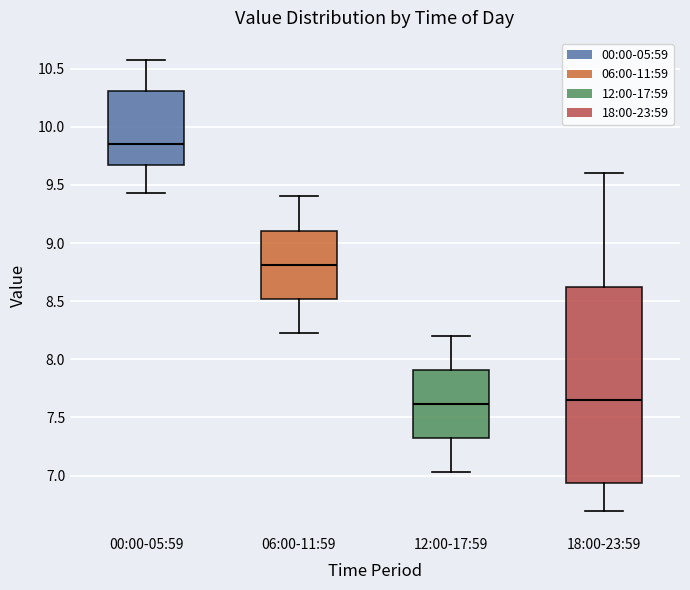

Which box's median line is the highest?

00:00-05:59